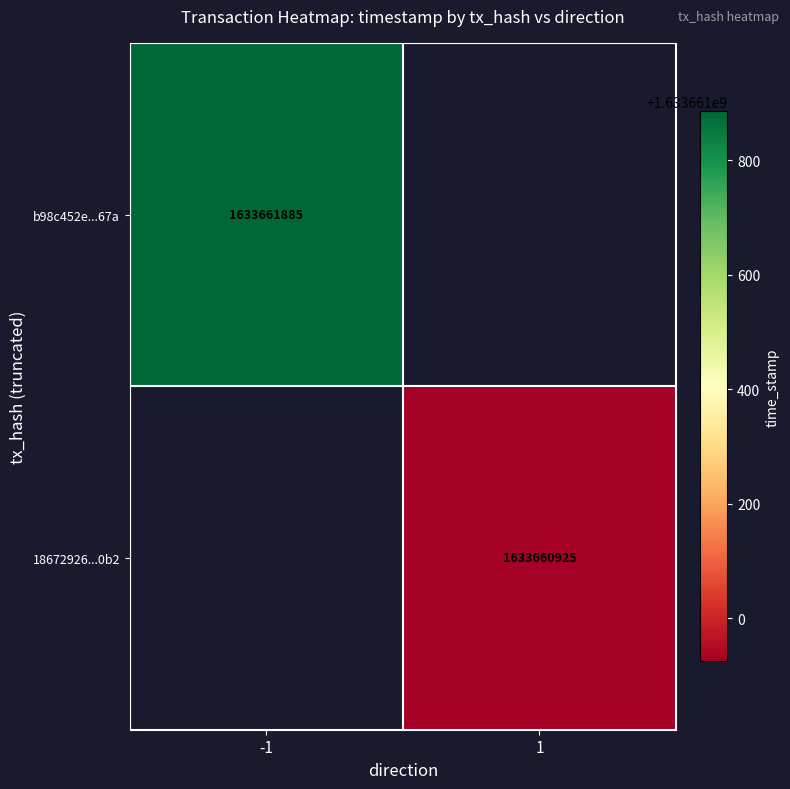

Is the value of b98c452e58630354af9a43c015df1ea4f31567a at 0 greater than the value of 1867292665809ac5b2847c07cf497d6723600b2 at 1?

No